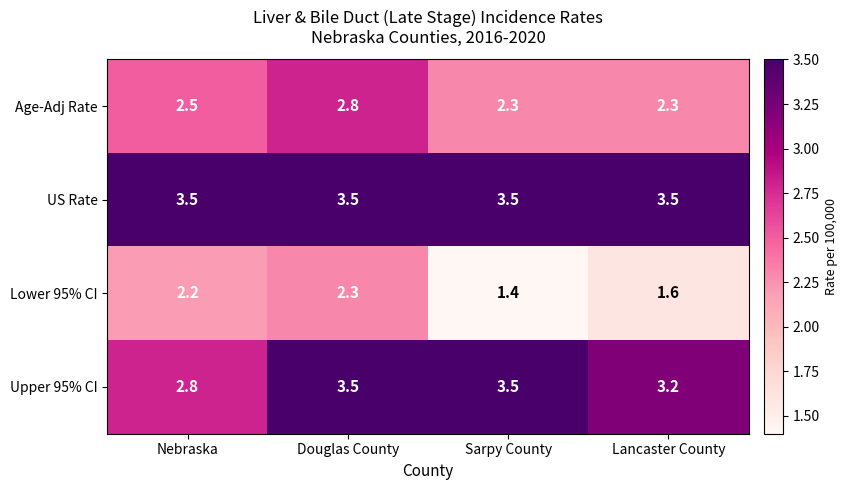

What is the minimum value shown in the chart?

1.4